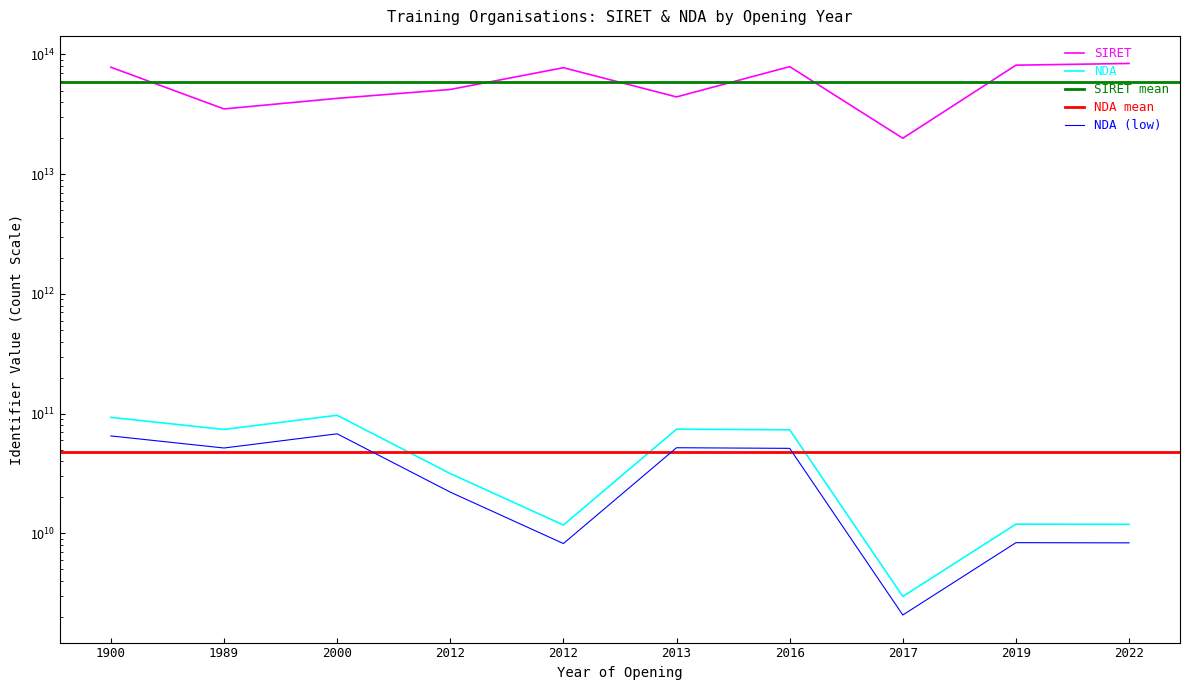

Is this an area chart (filled region under the line)?

No